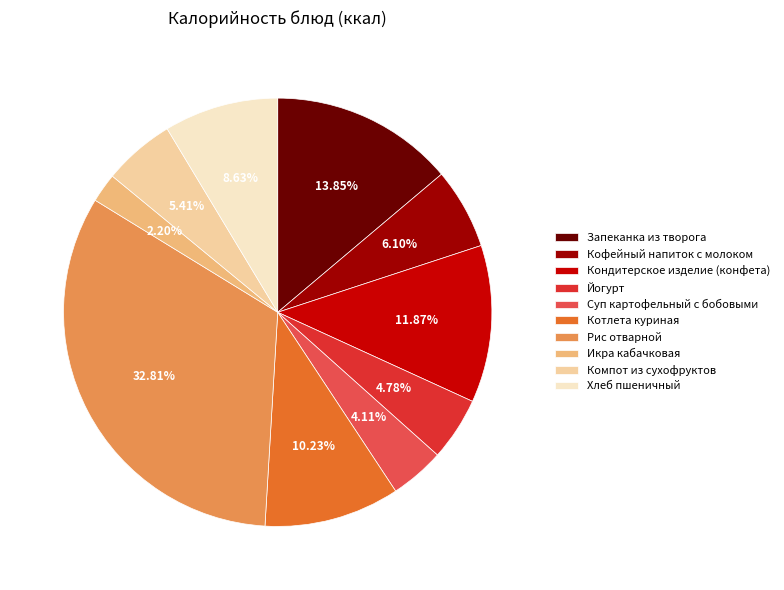

What is the largest slice in the pie chart?

Рис отварной